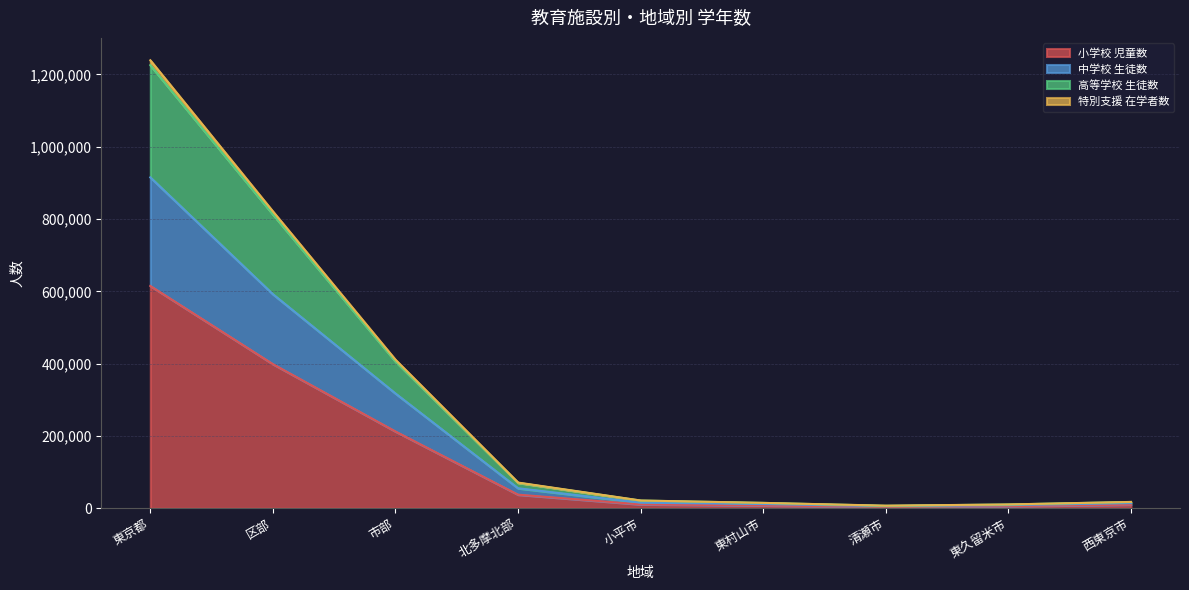

The 小学校 児童数 series shows 3079 at 西東京市. True or false?

False